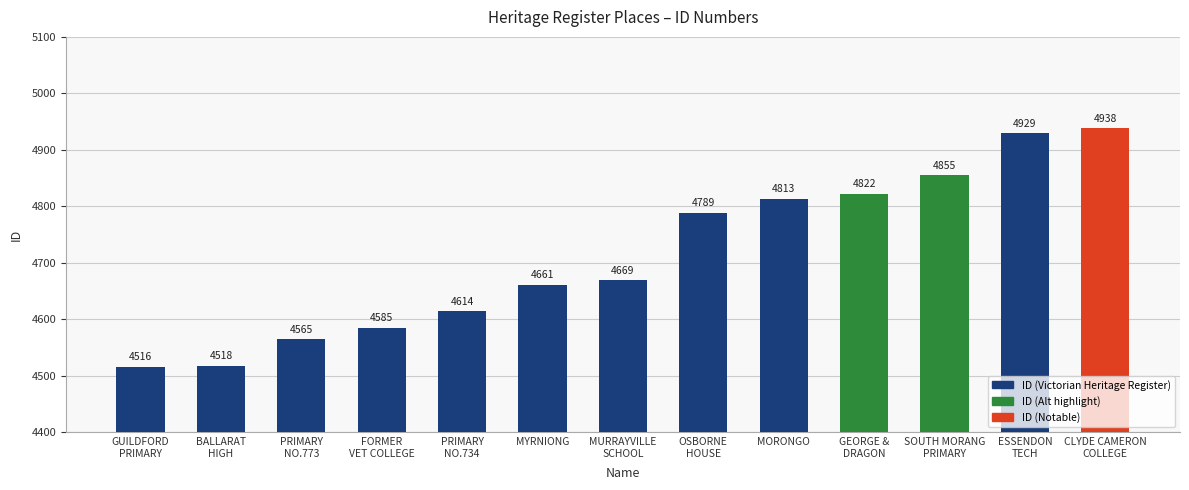

The chart shows a value of 4813 at MORONGO. True or false?

True